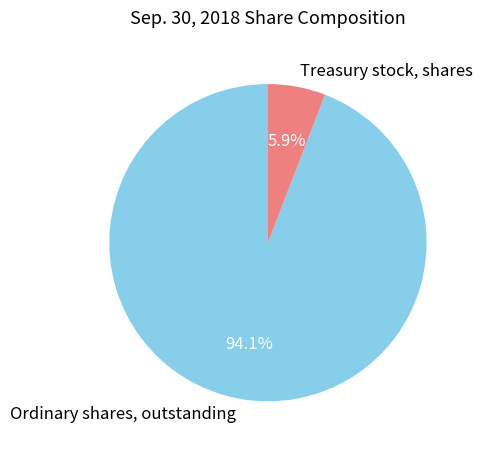

Between Ordinary shares, outstanding and Treasury stock, shares, which is larger?

Ordinary shares, outstanding